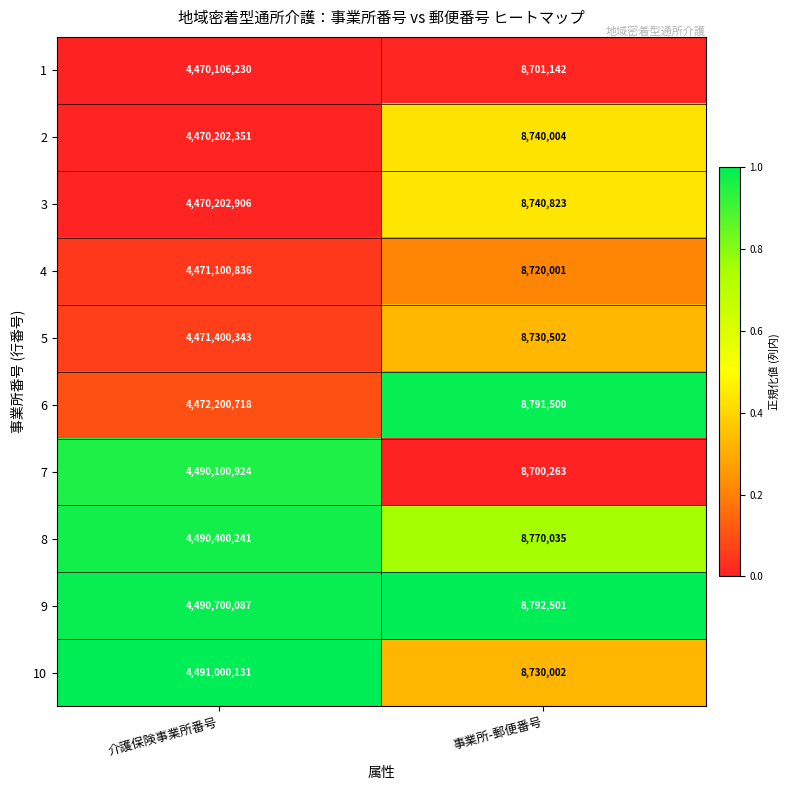

List the labels in order of 4 value, largest first.

介護保険事業所番号, 事業所-郵便番号